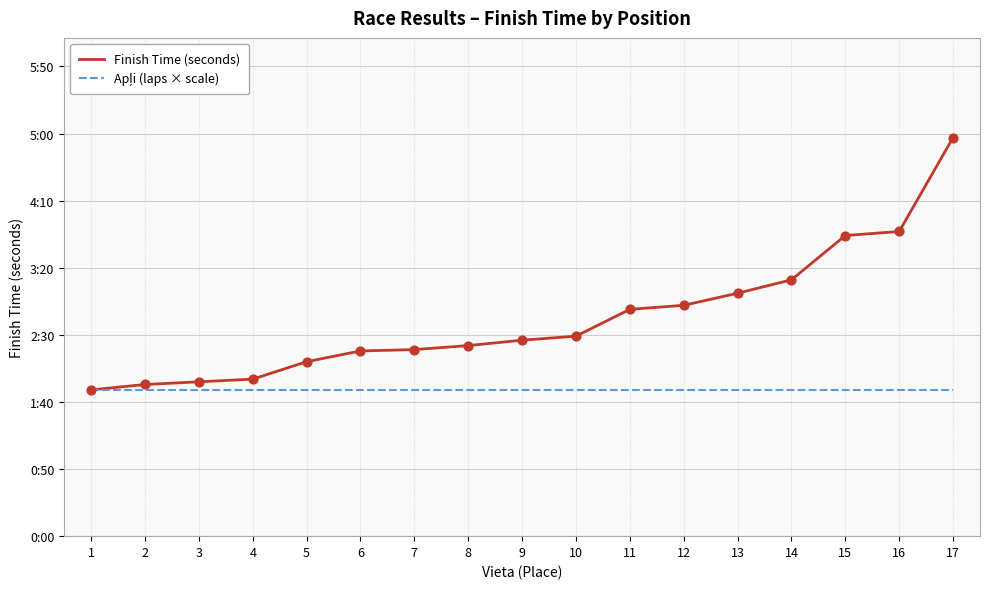

Does the chart have visible grid lines?

Yes